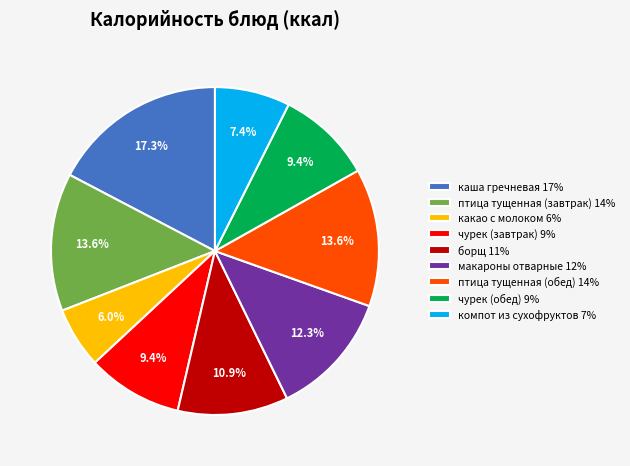

To the nearest percent, what is the difference between the largest and smallest slice percentages?

11%